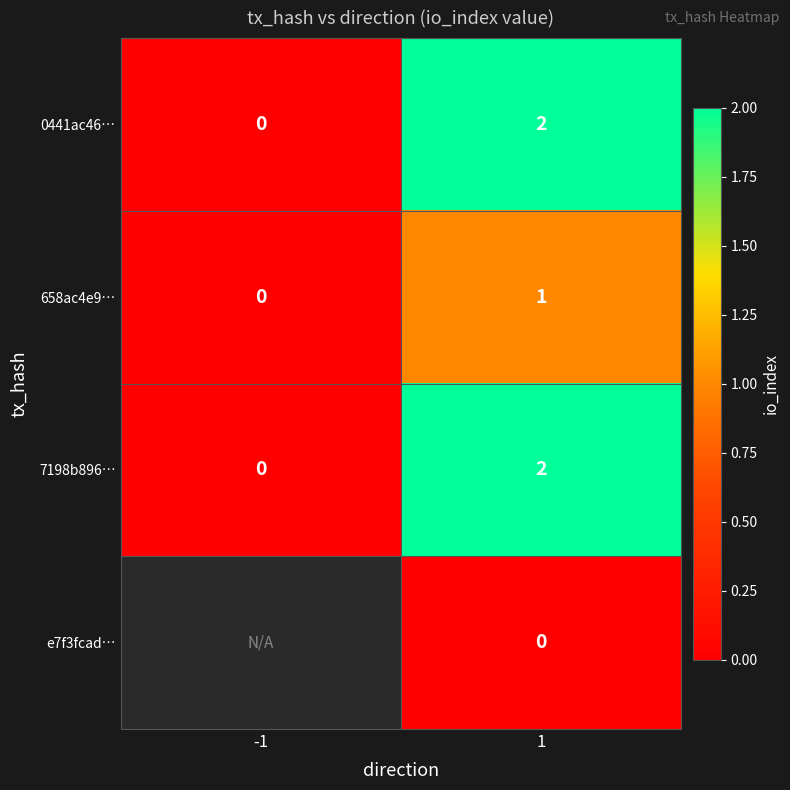

True or false: 0441ac46… has a value of -1.0 at -1.

False